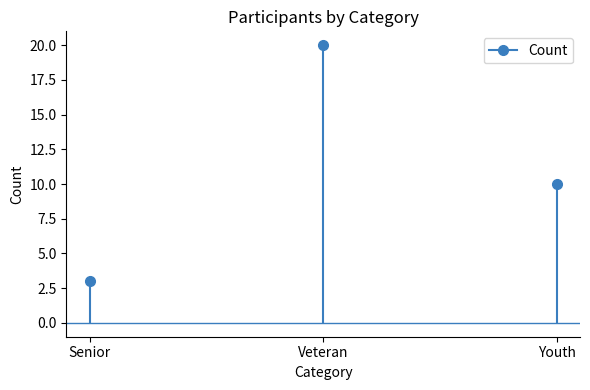

What is the label of the 3rd point from the left?

Youth